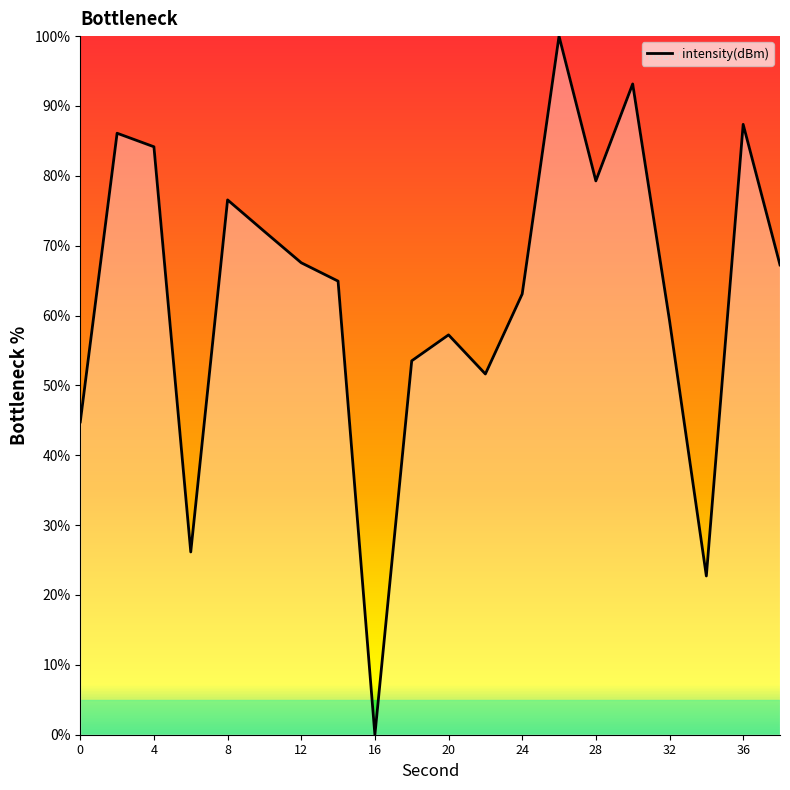

What is the average value?

62.8